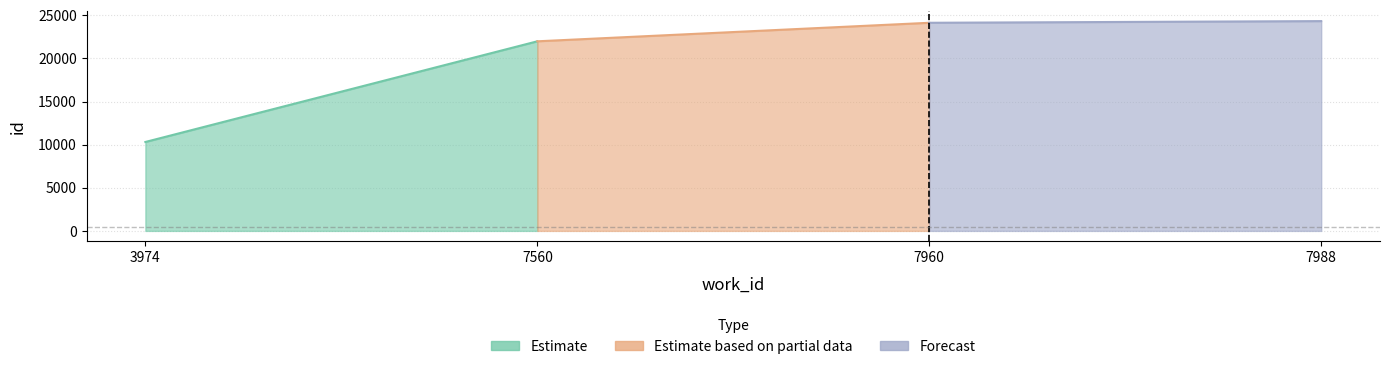

Reading left to right, list all the values displayed in this chart.

3974=10315	7560=21993	7960=24142	7988=24335